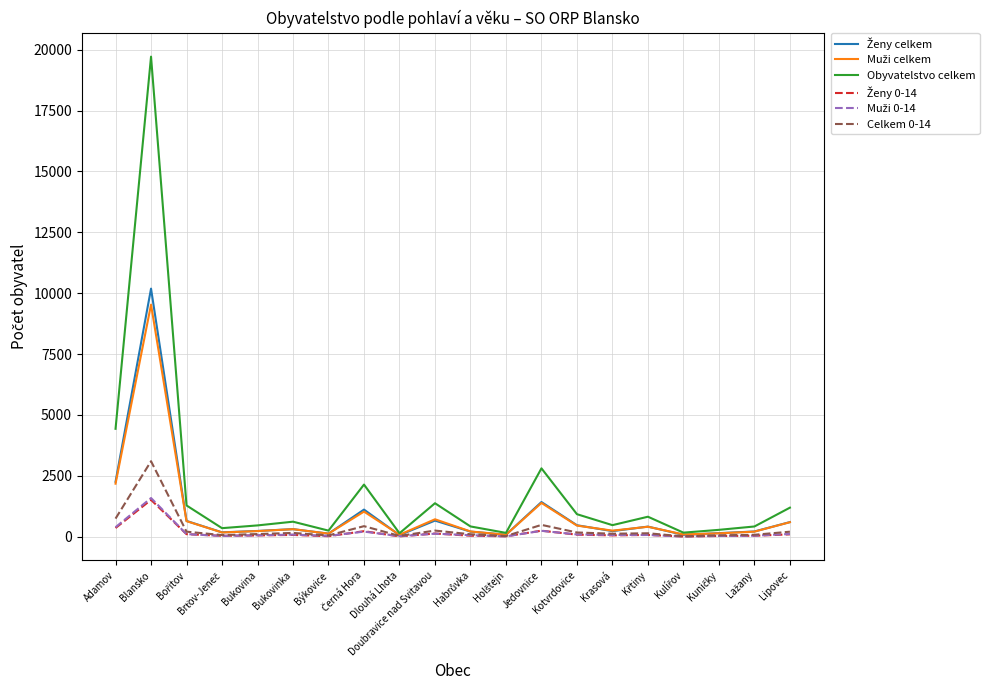

The value of Celkem 0-14 at Blansko is 5570. True or false?

False